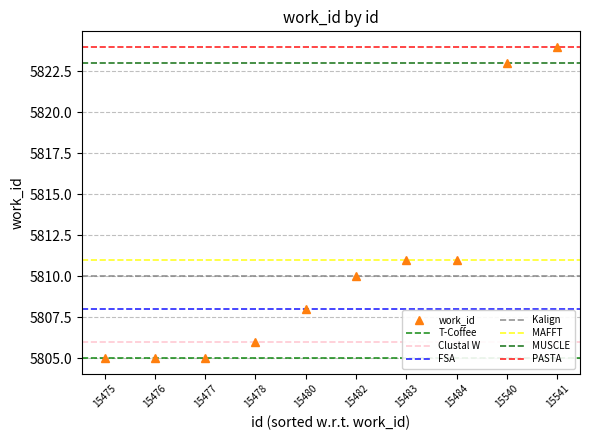

Reading right to left, transcribe all the data shown in this chart.

5824	5823	5811	5811	5810	5808	5806	5805	5805	5805